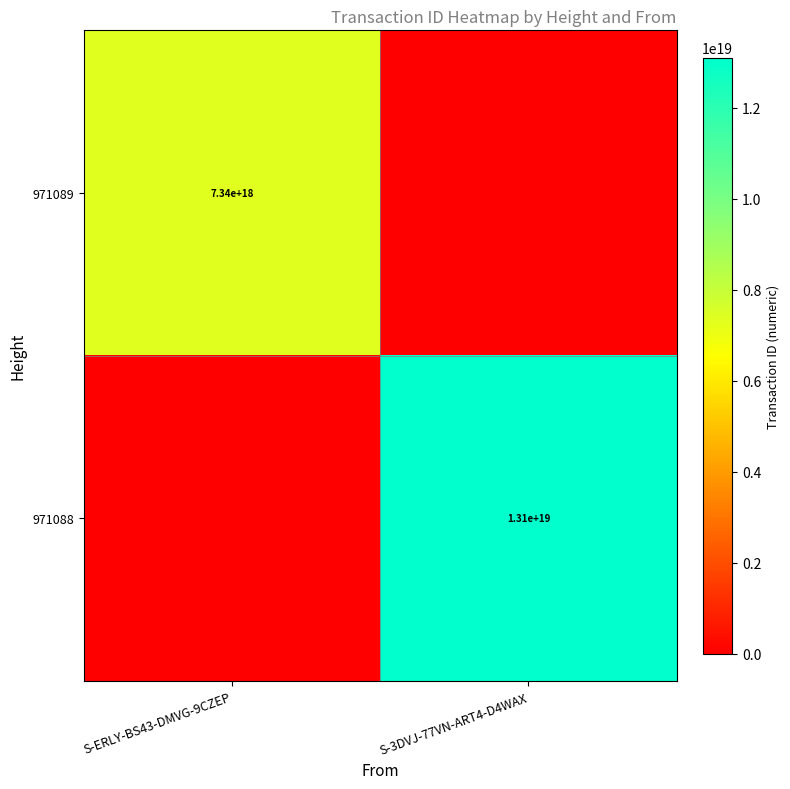

True or false: 971089 has a value of 7340000000000000000 at S-ERLY-BS43-DMVG-9CZEP.

True